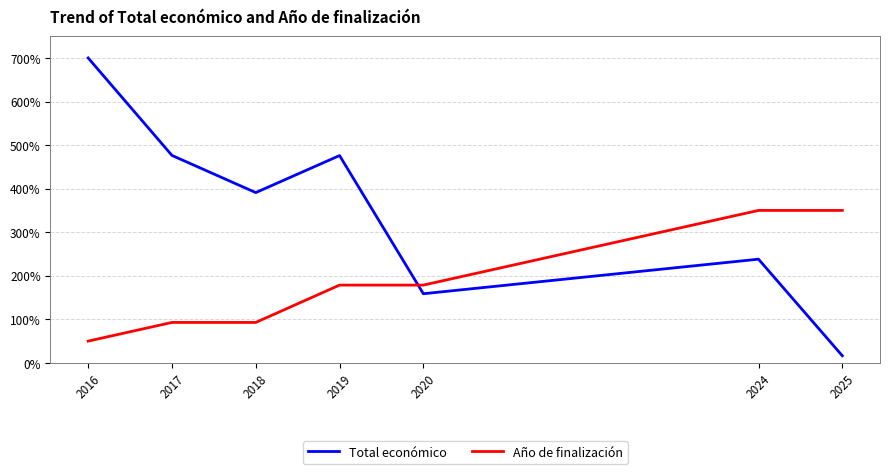

Which series changed the most between 2017 and 2024?

Año de finalización